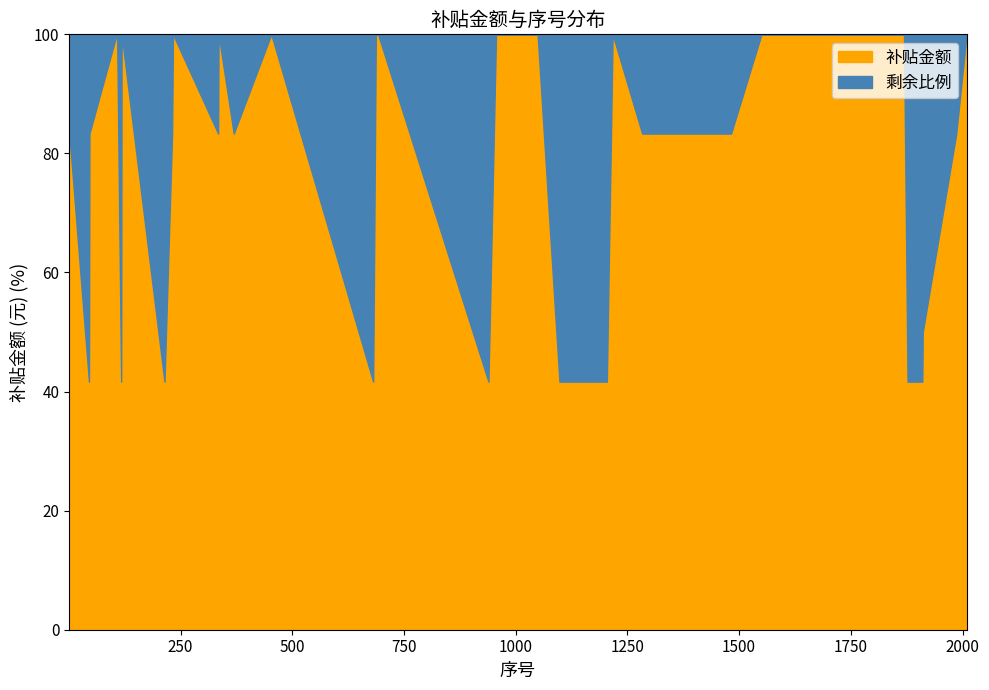

The value of 补贴金额 at 1098 is 430.3. True or false?

False